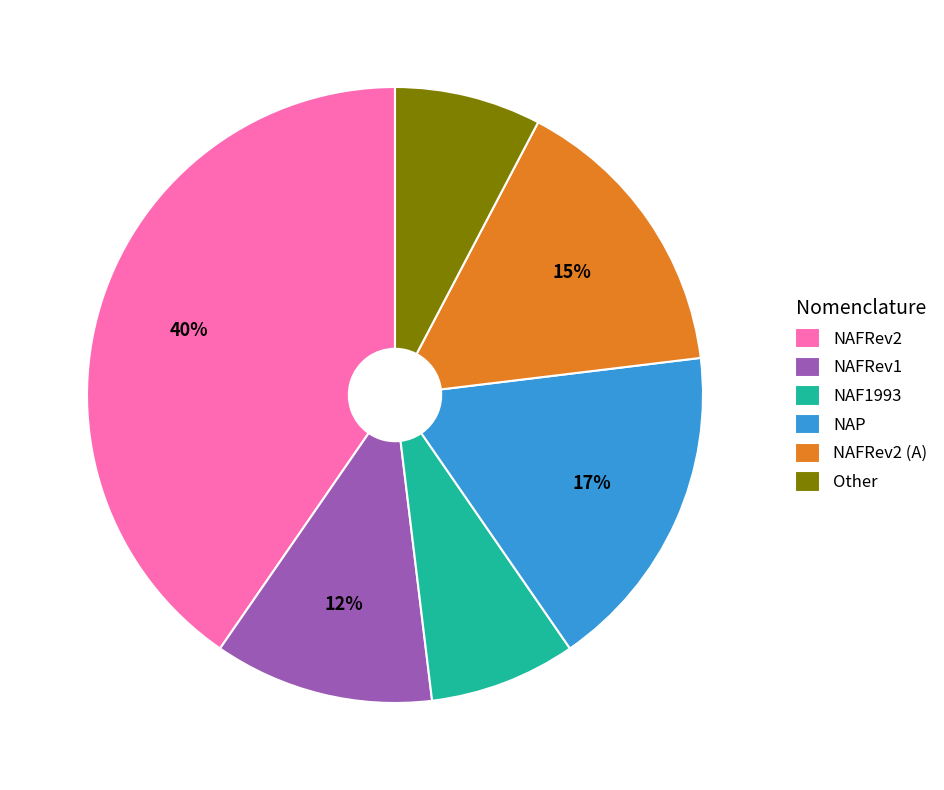

To the nearest percent, what is the difference between the NAP and NAFRev2 slice percentages?

23%